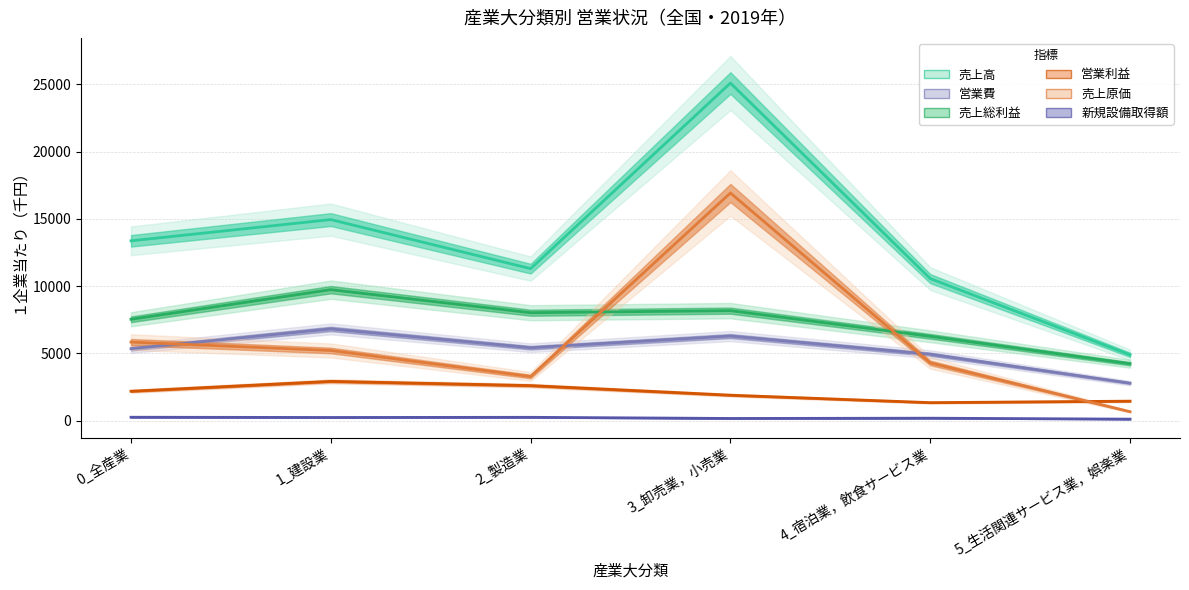

Is the value of 新規設備取得額 at 0_全産業 greater than the value of 売上高 at 0_全産業?

No